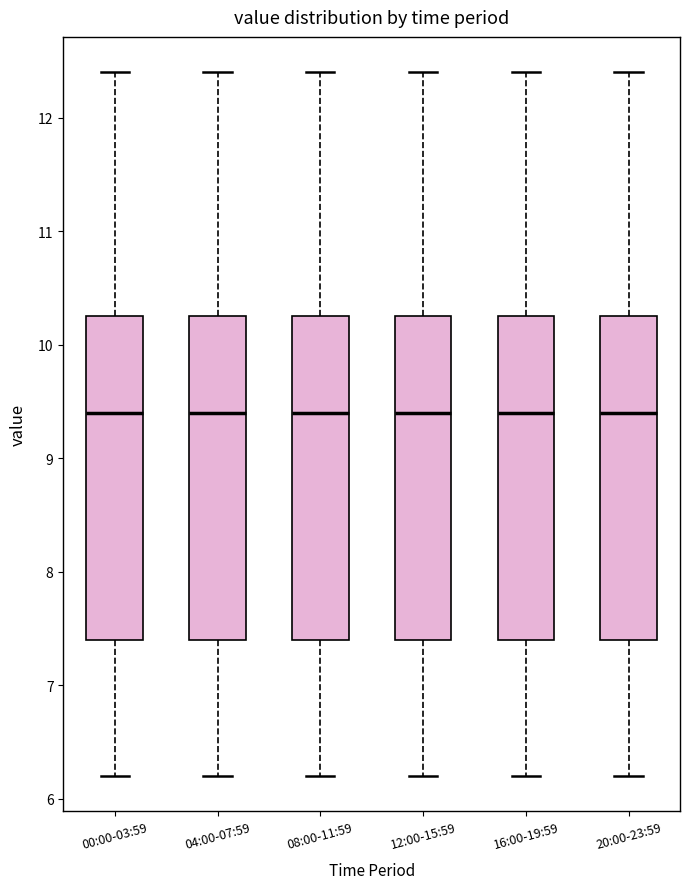

Reading left to right, transcribe this box plot: for each box, give where its median line is, the range the box spans, and where its two whiskers end, as read against the y-axis. The values are not printed on the chart, so give them approximately, as read against the axis.

00:00-03:59: median 9.4, box 7.4 to 10.3, whiskers 6.2 to 12.4
04:00-07:59: median 9.4, box 7.4 to 10.3, whiskers 6.2 to 12.4
08:00-11:59: median 9.4, box 7.4 to 10.3, whiskers 6.2 to 12.4
12:00-15:59: median 9.4, box 7.4 to 10.3, whiskers 6.2 to 12.4
16:00-19:59: median 9.4, box 7.4 to 10.3, whiskers 6.2 to 12.4
20:00-23:59: median 9.4, box 7.4 to 10.3, whiskers 6.2 to 12.4